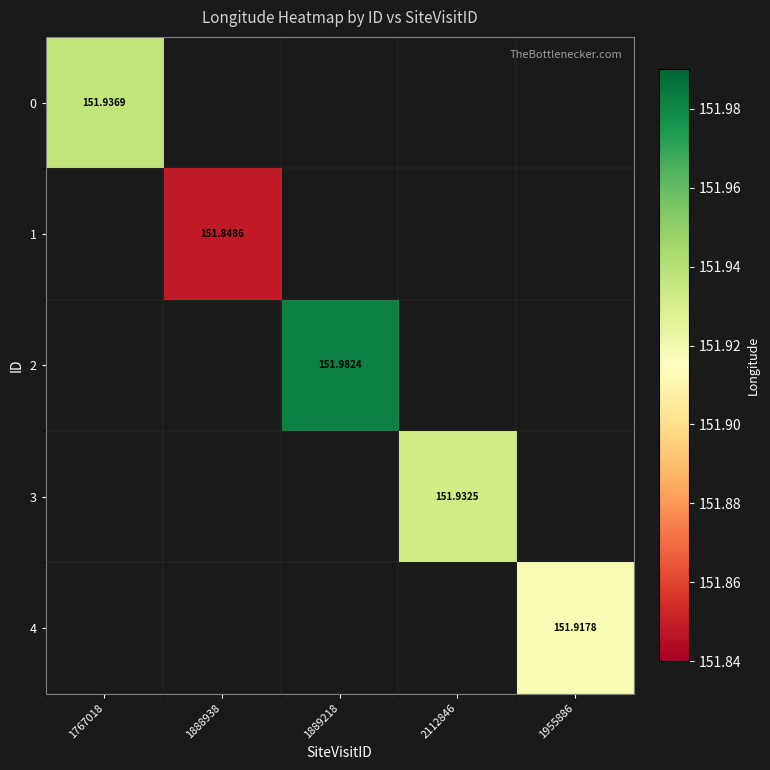

How many data points does each series have?

5